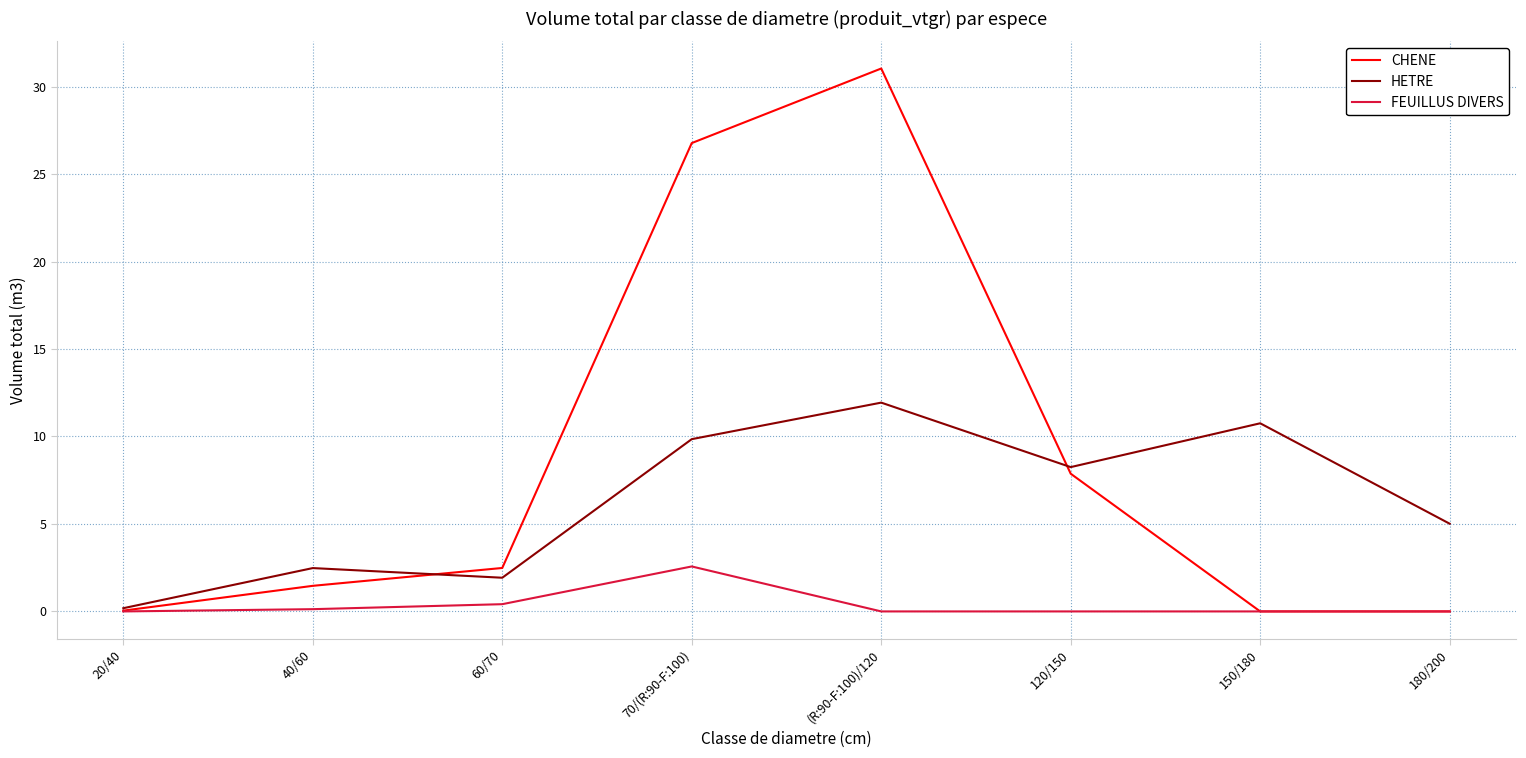

Between 20/40 and (R:90-F:100)/120, which series saw the biggest shift?

CHENE